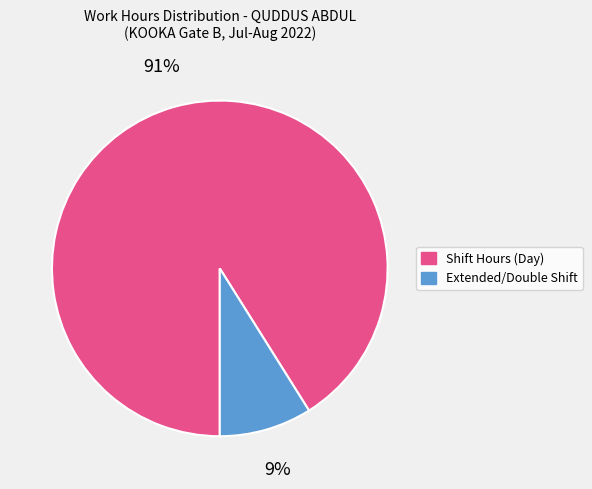

Does any single category account for the majority?

Yes